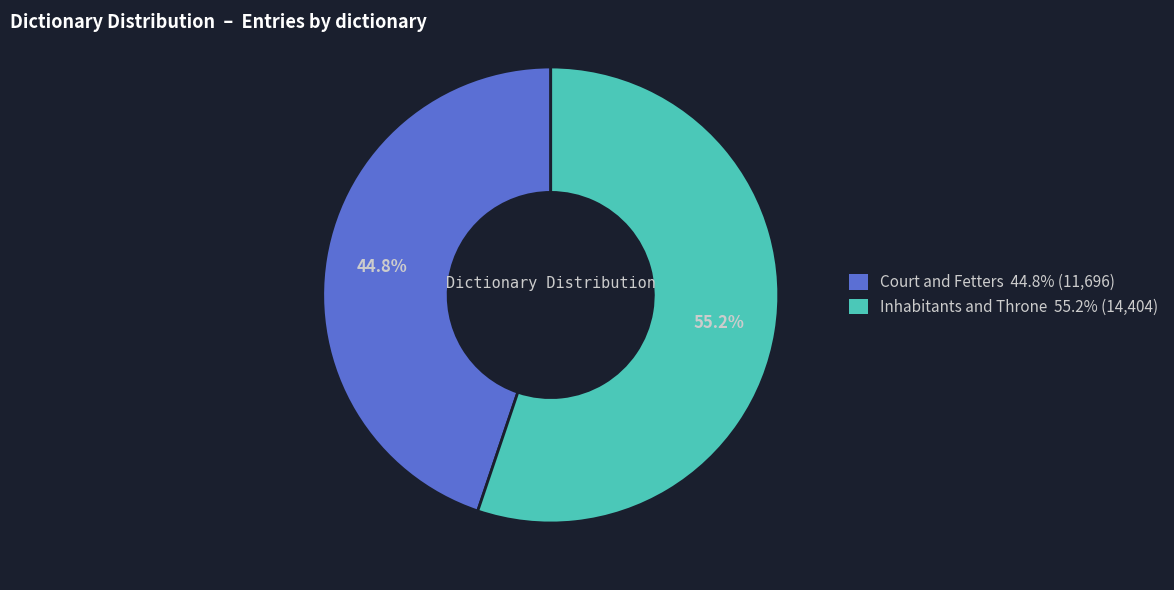

How many segments does this pie chart have?

2